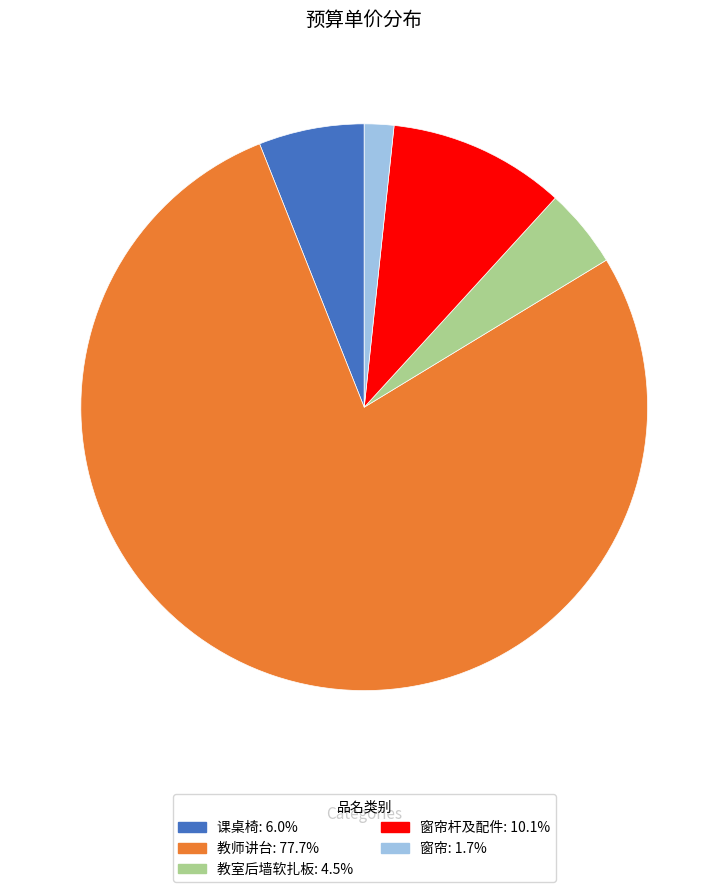

Is there any slice that represents more than half of the pie?

Yes